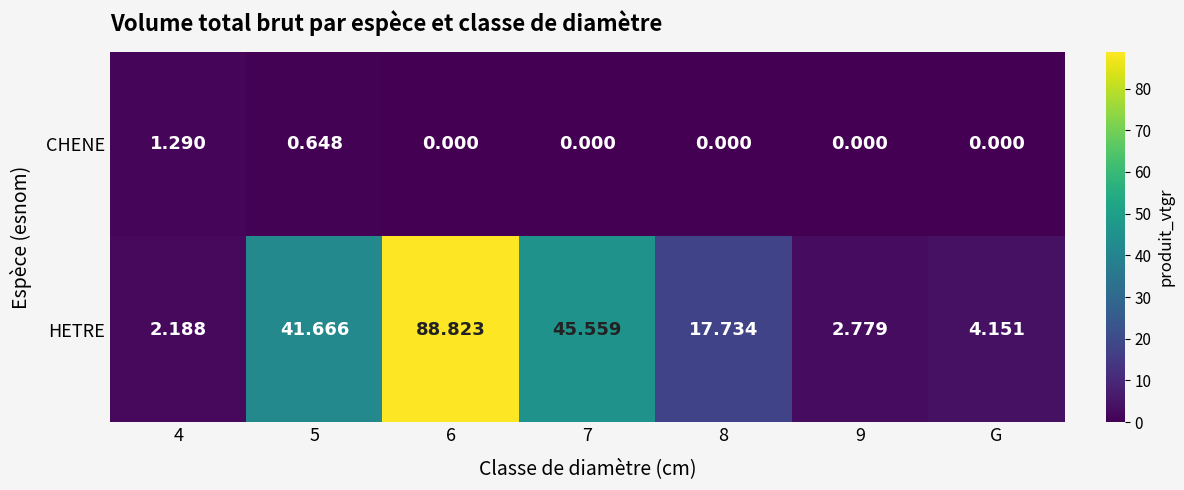

Which series changed the most between 5 and 8?

HETRE